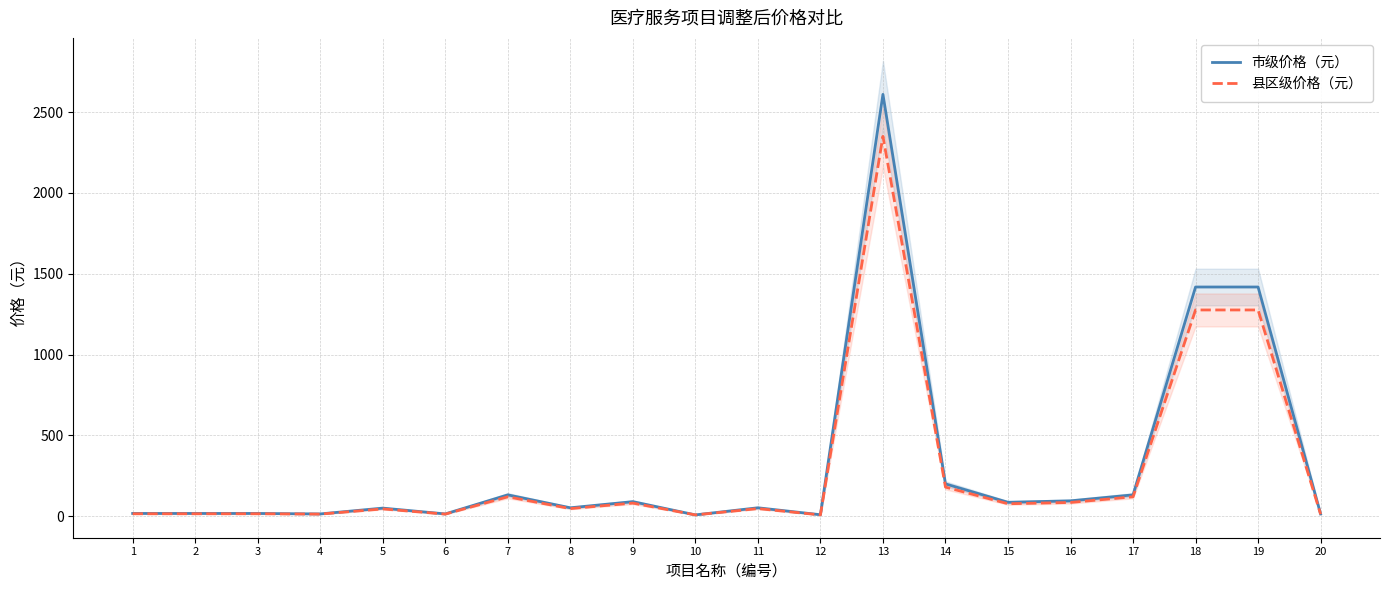

What is the average value of the 市级价格（元） series?

322